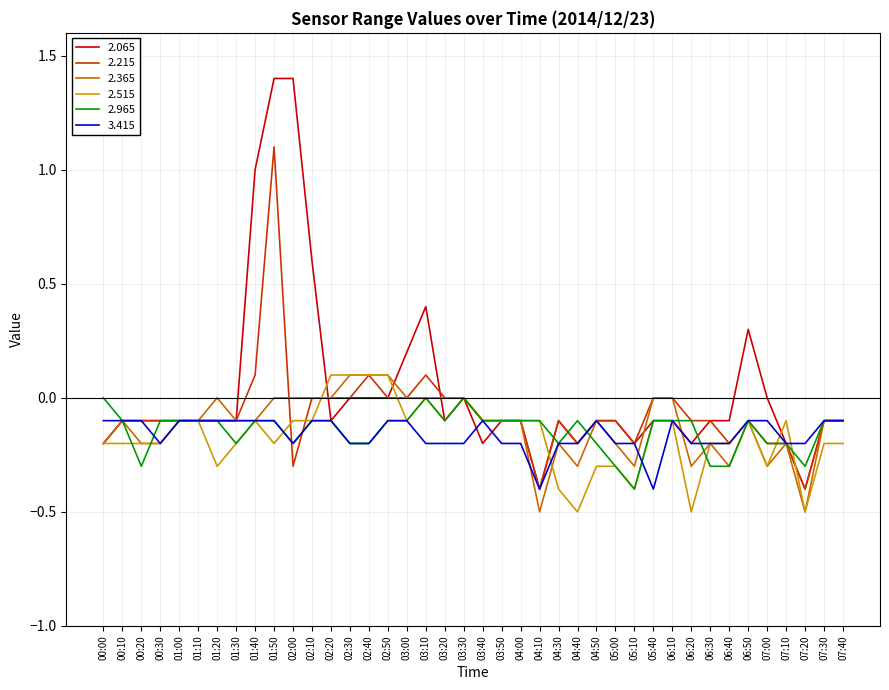

What is the lowest value of the 3.415 series?

-0.4